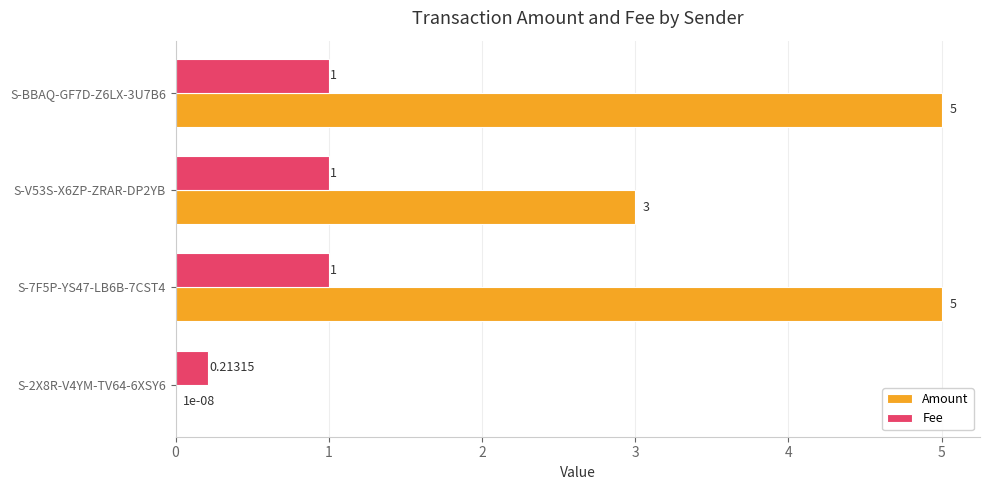

What is the total value across all series at S-7F5P-YS47-LB6B-7CST4?

6.0